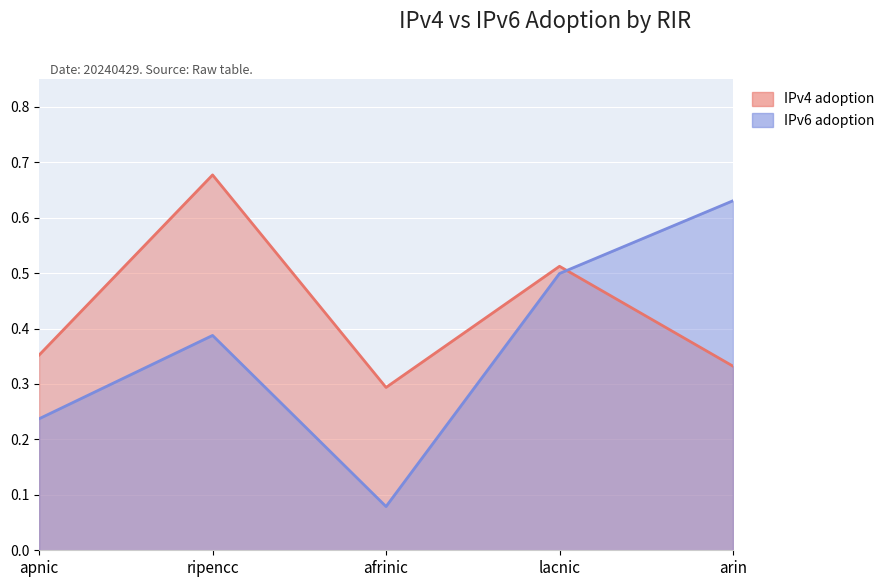

Count the number of data series in this chart.

2